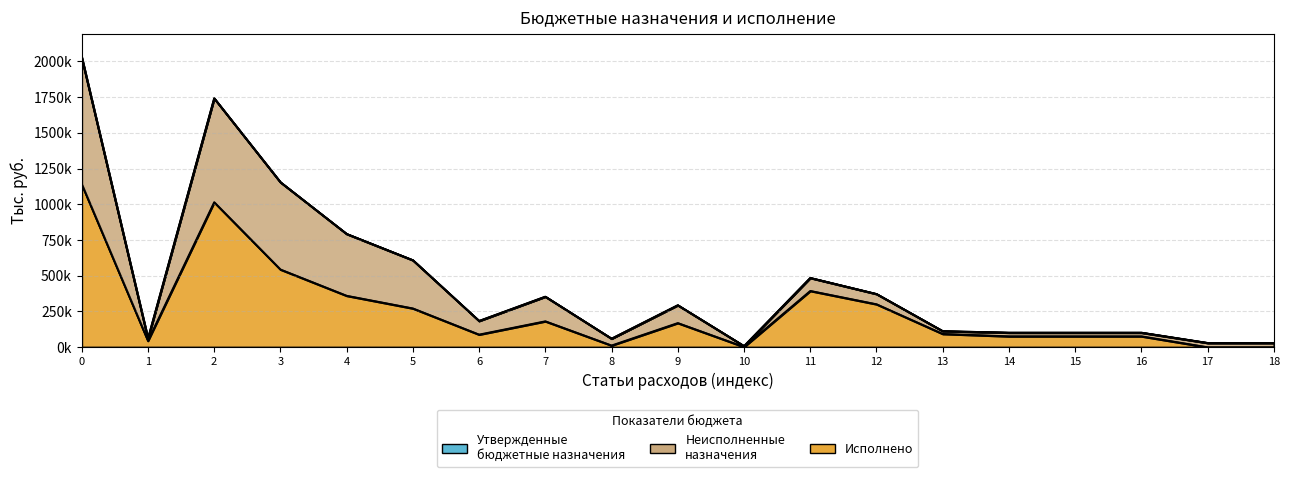

True or false: Исполнено has more than 2 interior local peaks.

True